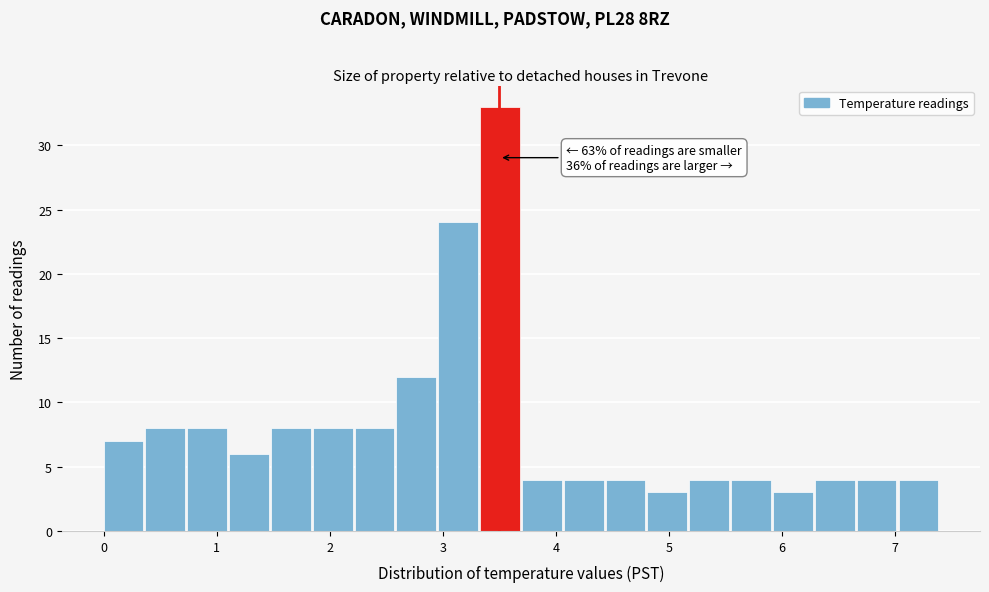

Around what value on the x-axis is the tallest bar? Give the approximate position of its centre, as read against the axis.

3.5